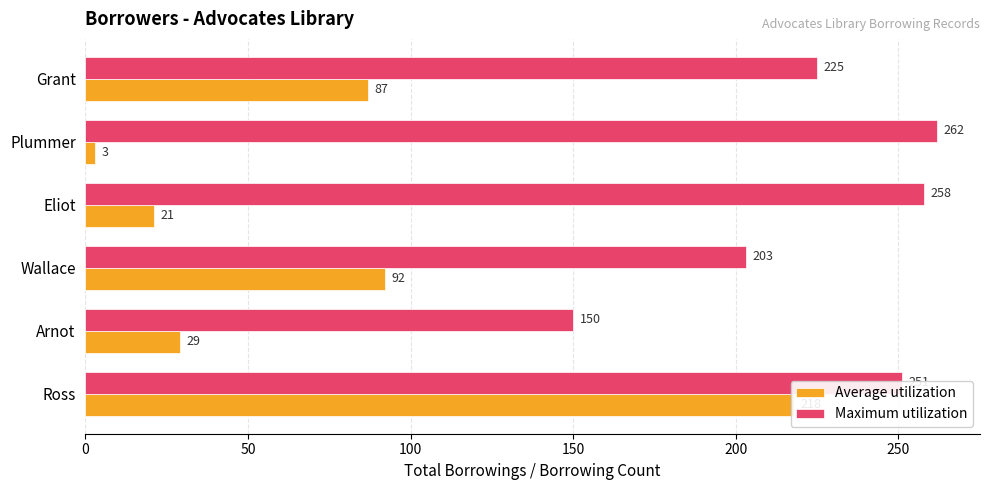

What is the smallest value displayed?

3